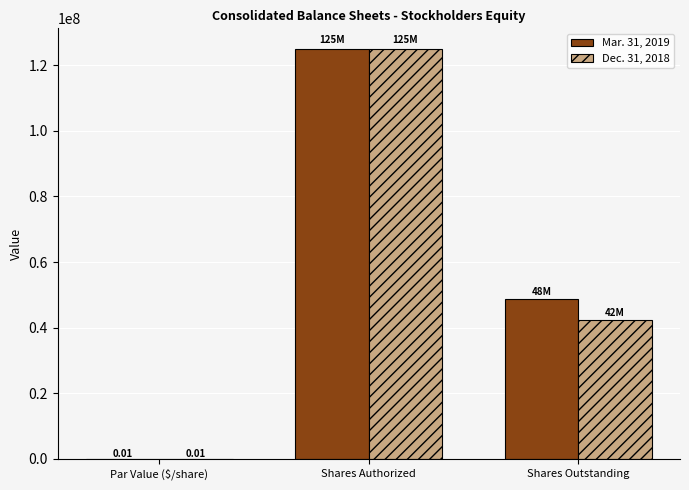

What is the total value across all series at Shares Authorized?

250000000.0